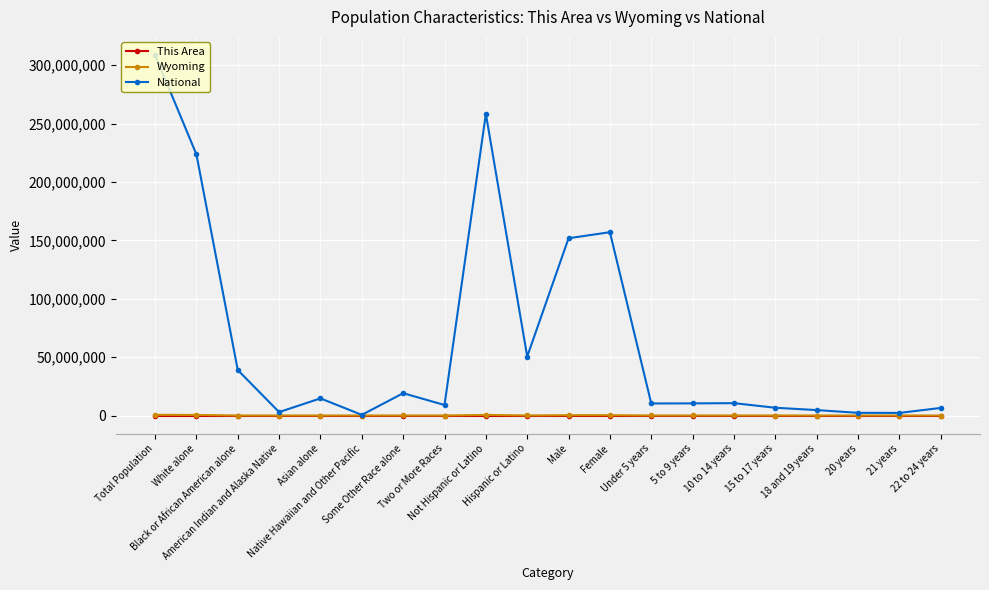

Where is the first local minimum for National?

American Indian and Alaska Native